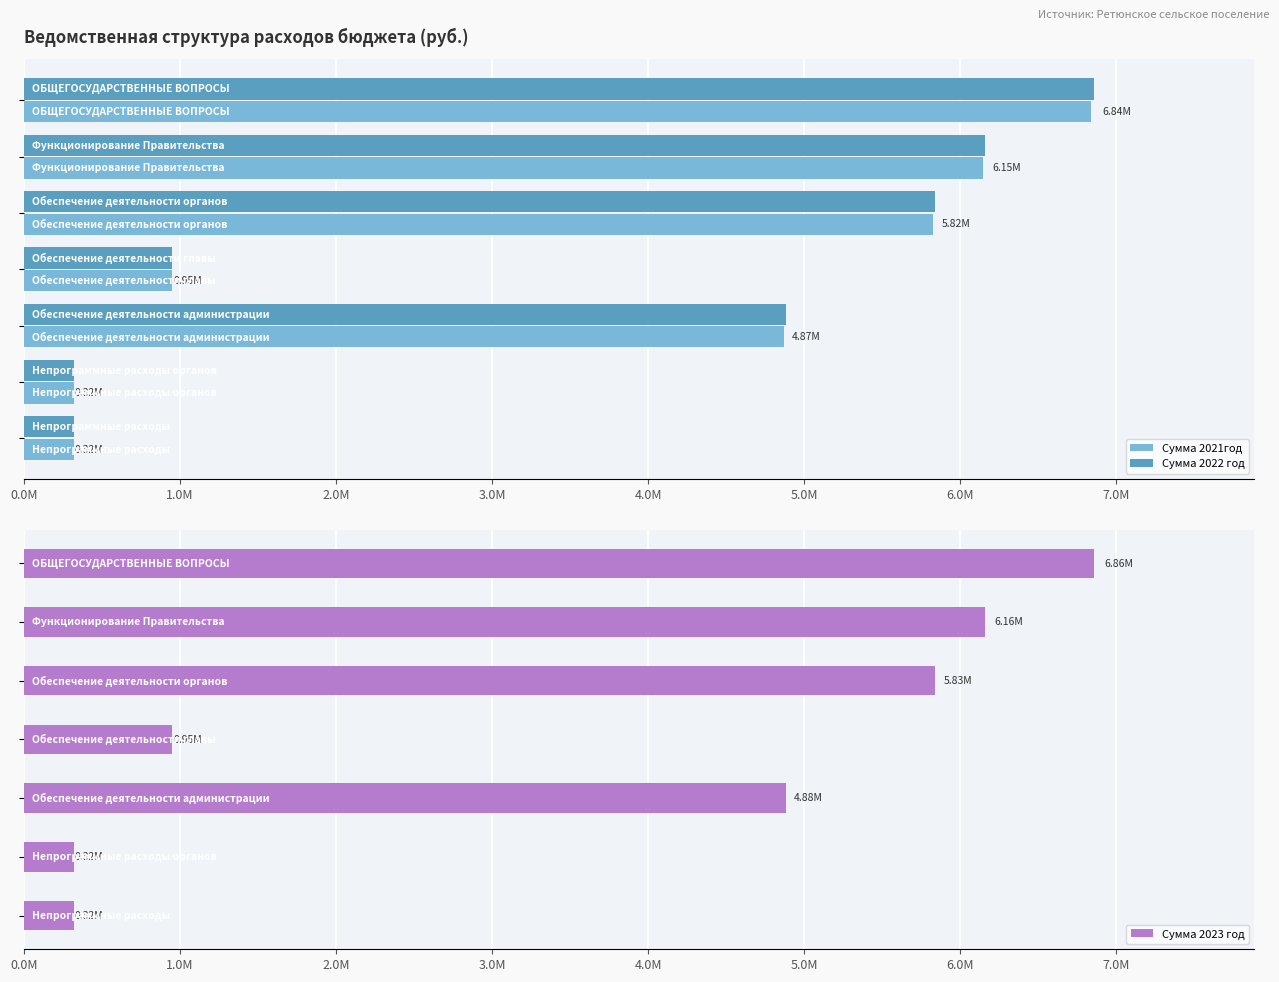

The Сумма 2022 год series shows 9247488.3 at 2.0M. True or false?

False